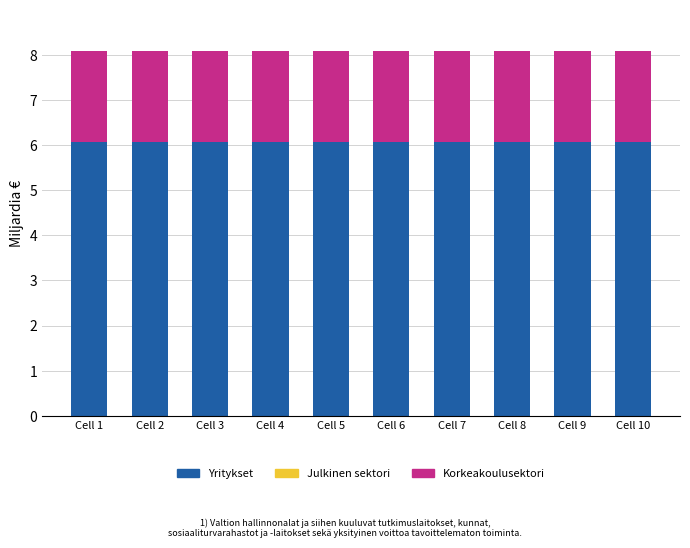

The Yritykset series shows 2.2 at Cell 1. True or false?

False